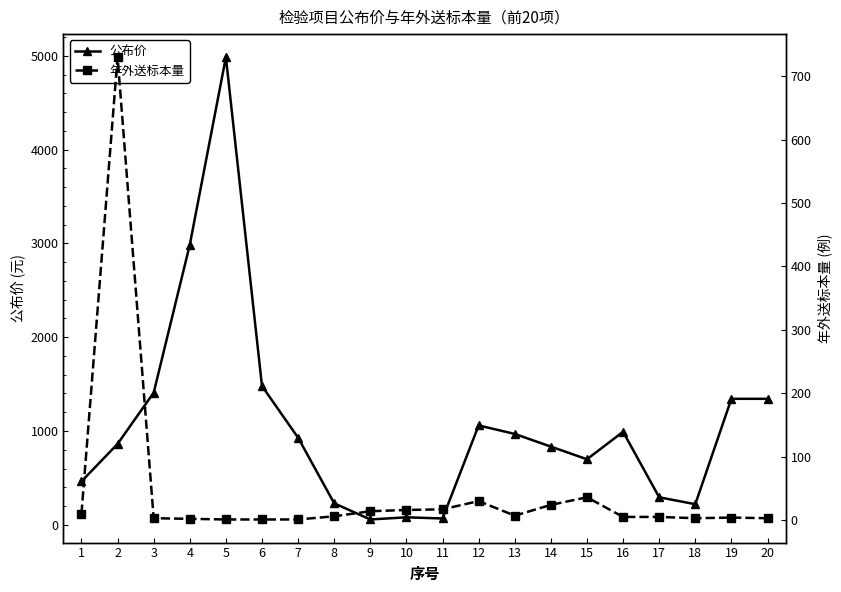

What is the average value of the 公布价 series?

1064.9